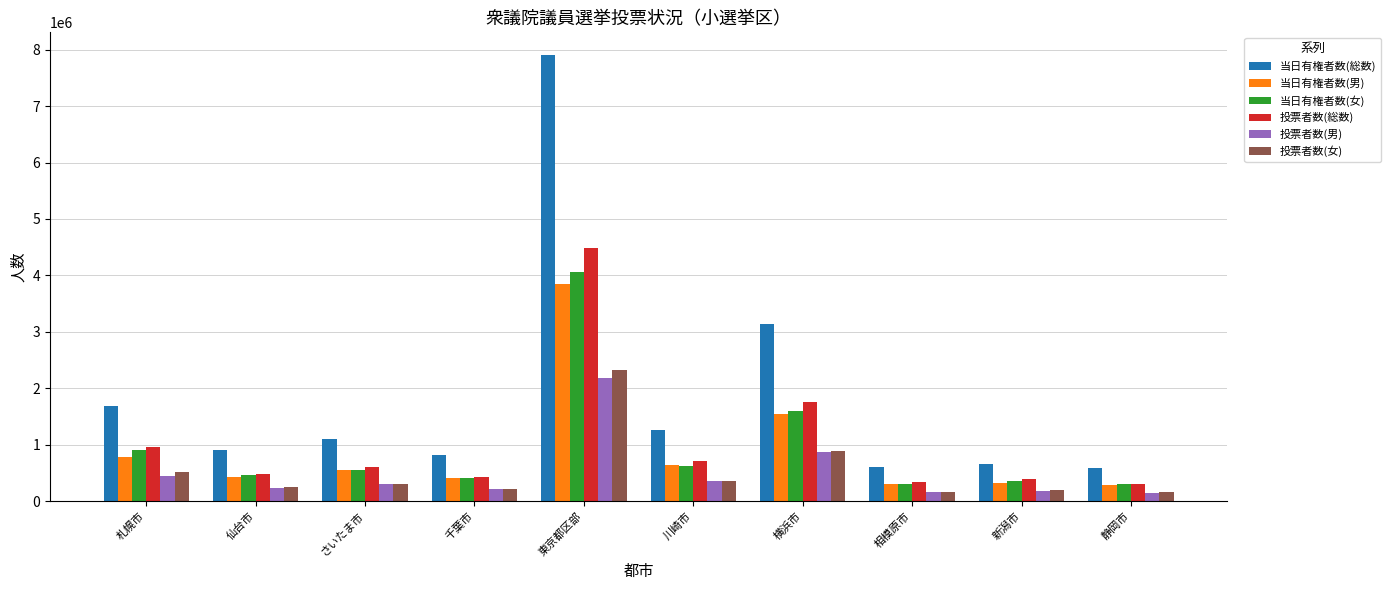

Which series has the largest range (max minus min)?

当日有権者数(総数)